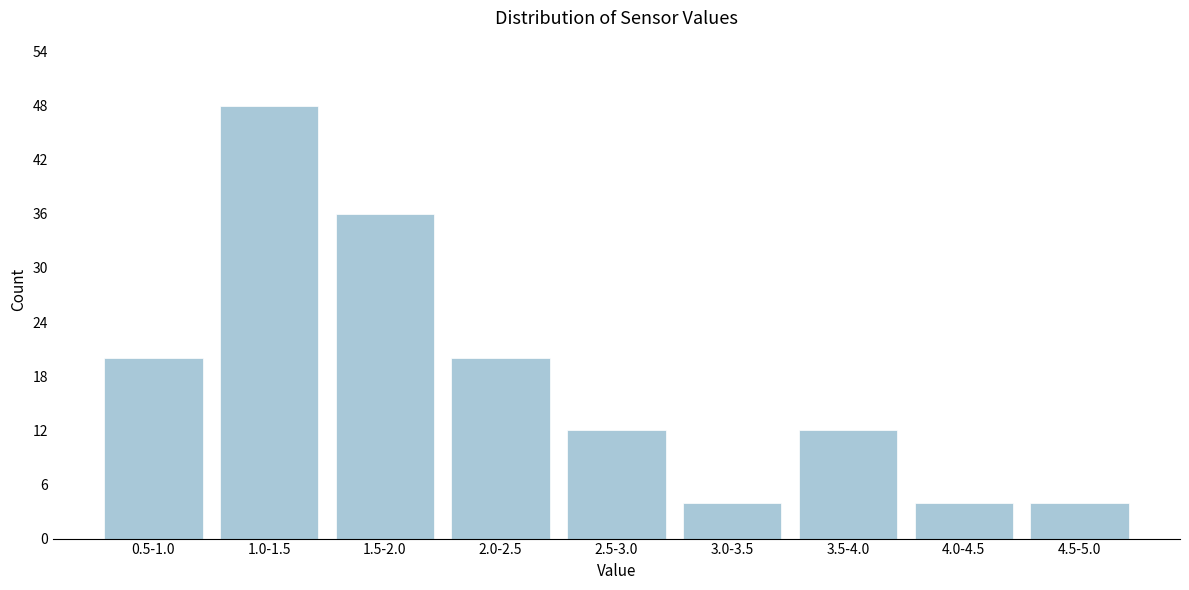

Reading left to right, list all the values displayed in this chart.

20	48	36	20	12	4	12	4	4